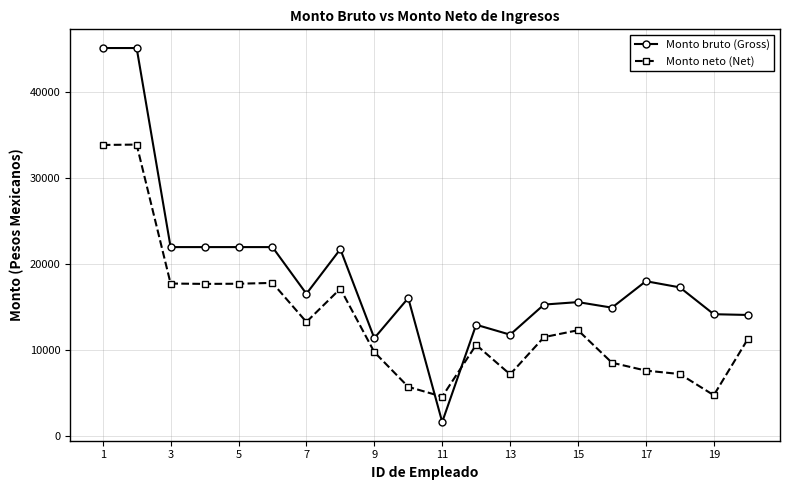

True or false: Monto bruto (Gross) has more than 1 points higher than both neighbors.

True